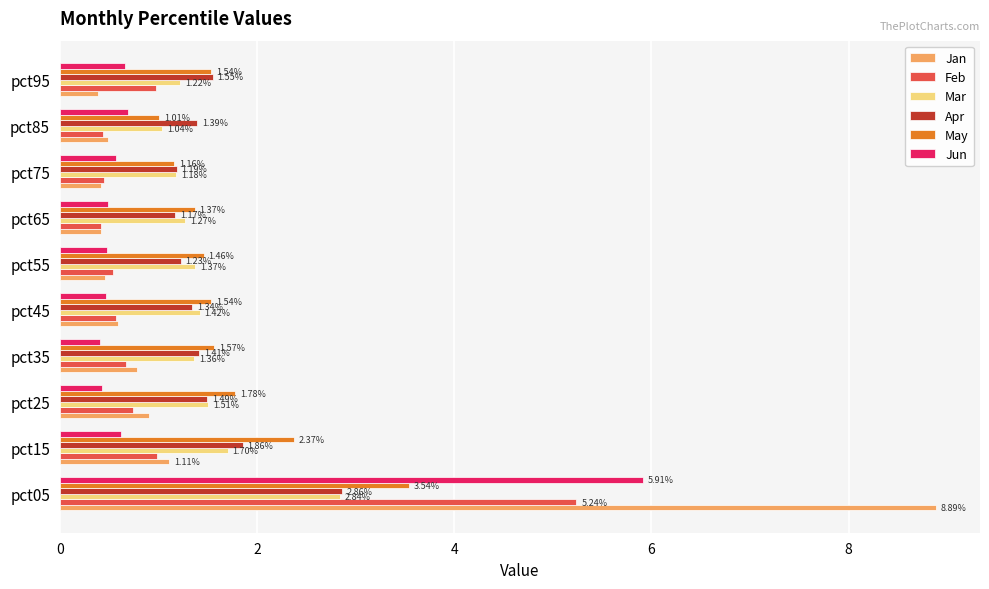

At pct35, list the series in order from largest to smallest.

May, Apr, Mar, Jan, Feb, Jun